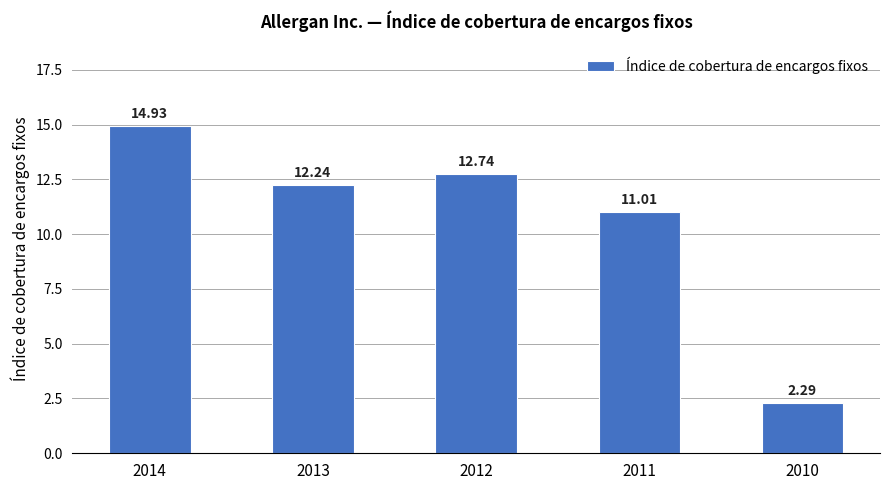

What is the difference between the values at 2013 and 2014?

2.7